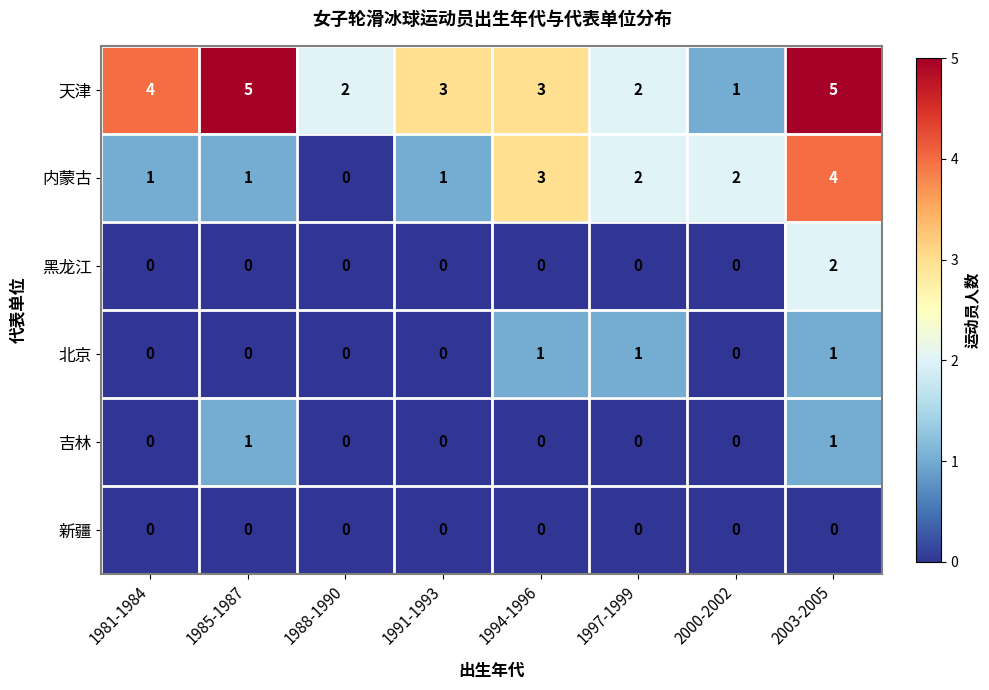

Is it true that 内蒙古 equals 0 at 2000-2002?

False